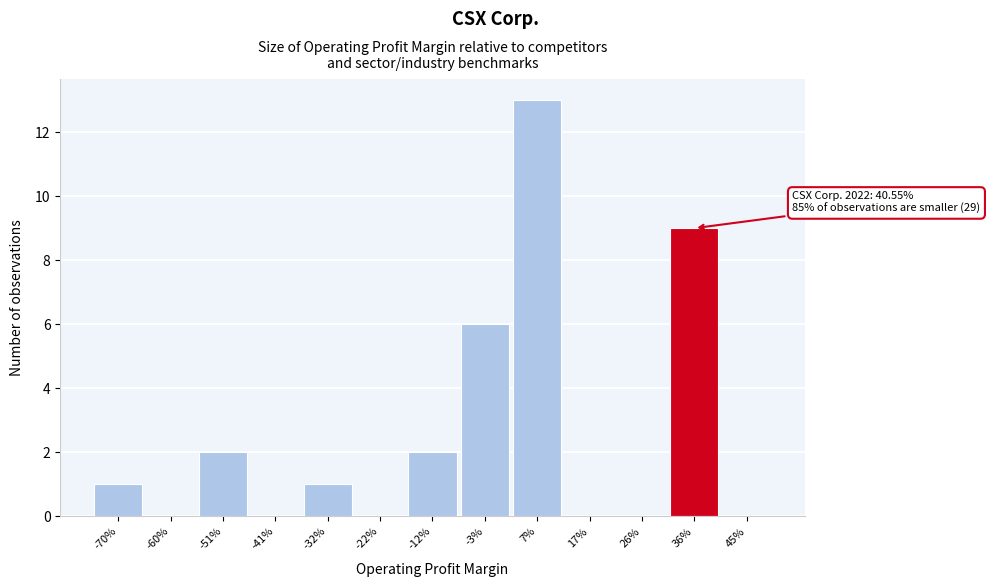

Reading right to left, what are all the values shown in this chart?

45%=0	36%=9	26%=0	17%=0	7%=13	-3%=6	-12%=2	-22%=0	-32%=1	-41%=0	-51%=2	-60%=0	-70%=1